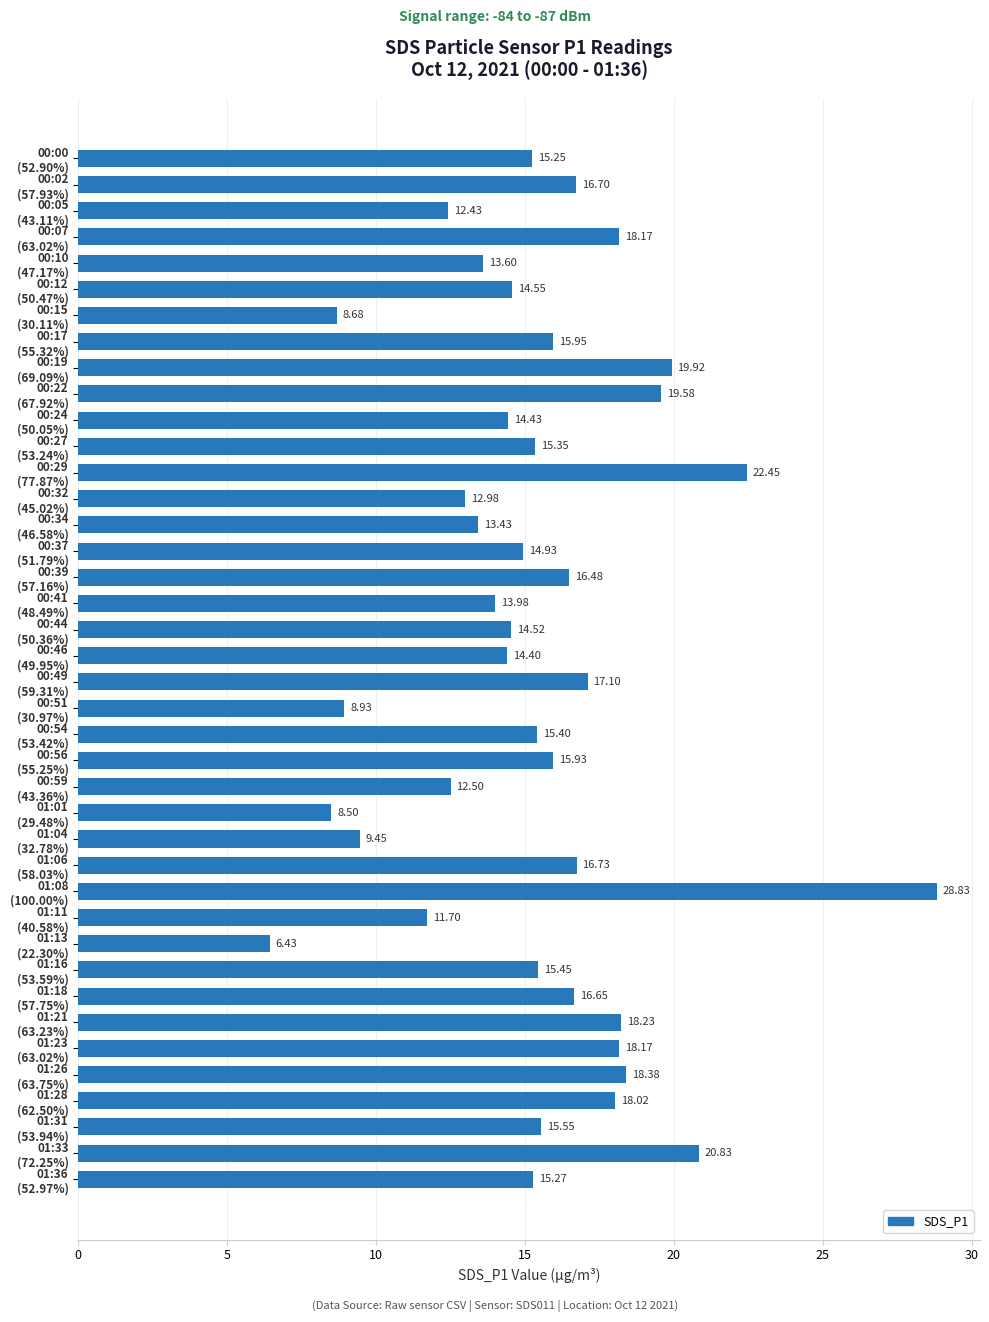

At which category does the chart reach its peak across all series?

01:08
(100.00%)